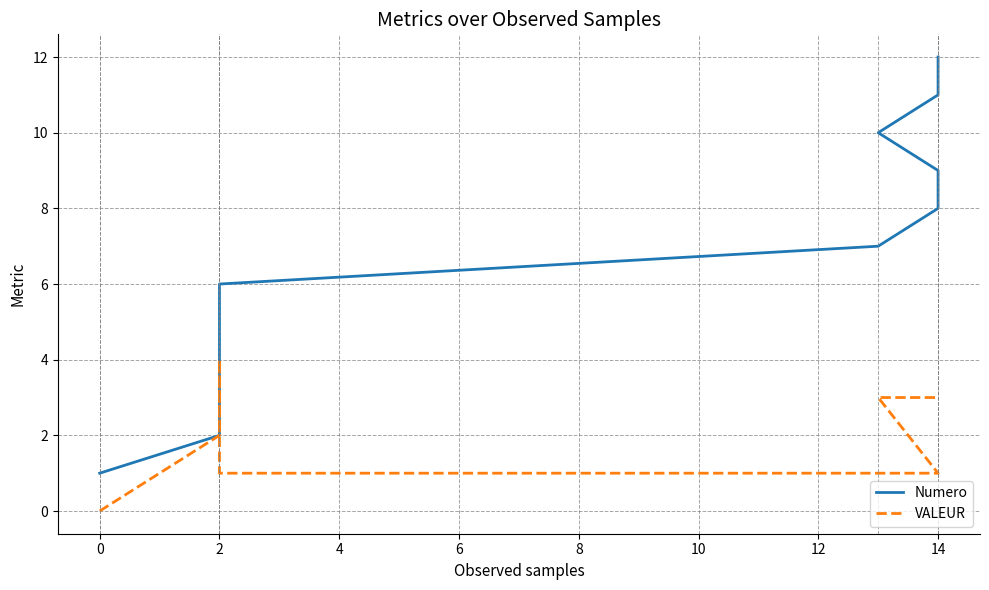

Reading right to left, what are all the values shown in this chart?

Numero: 12	11	10	9	8	7	6	5	4	3	2	1
VALEUR: 3	3	3	1	1	1	1	1	4	3	2	0